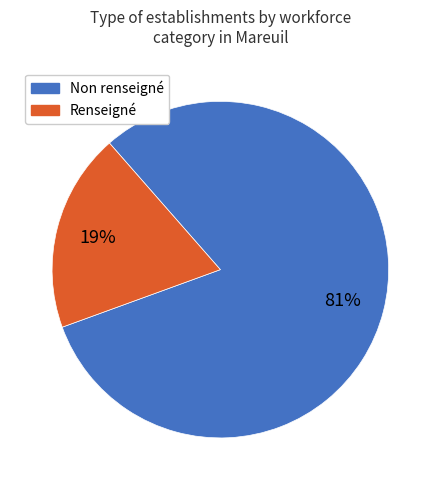

Is there a majority slice in this chart?

Yes